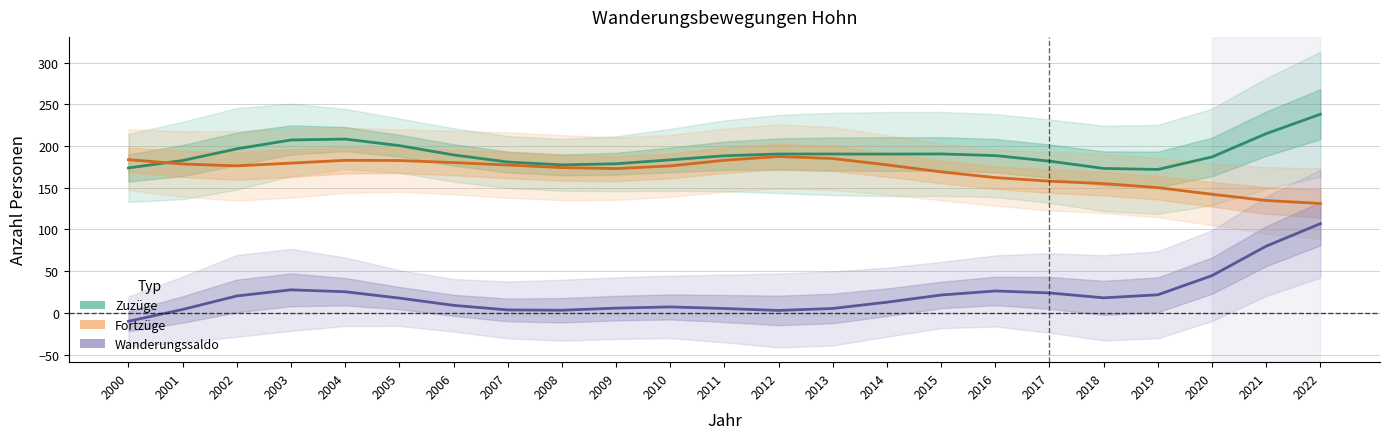

How many data points in Zuzüge are less than 188?

10